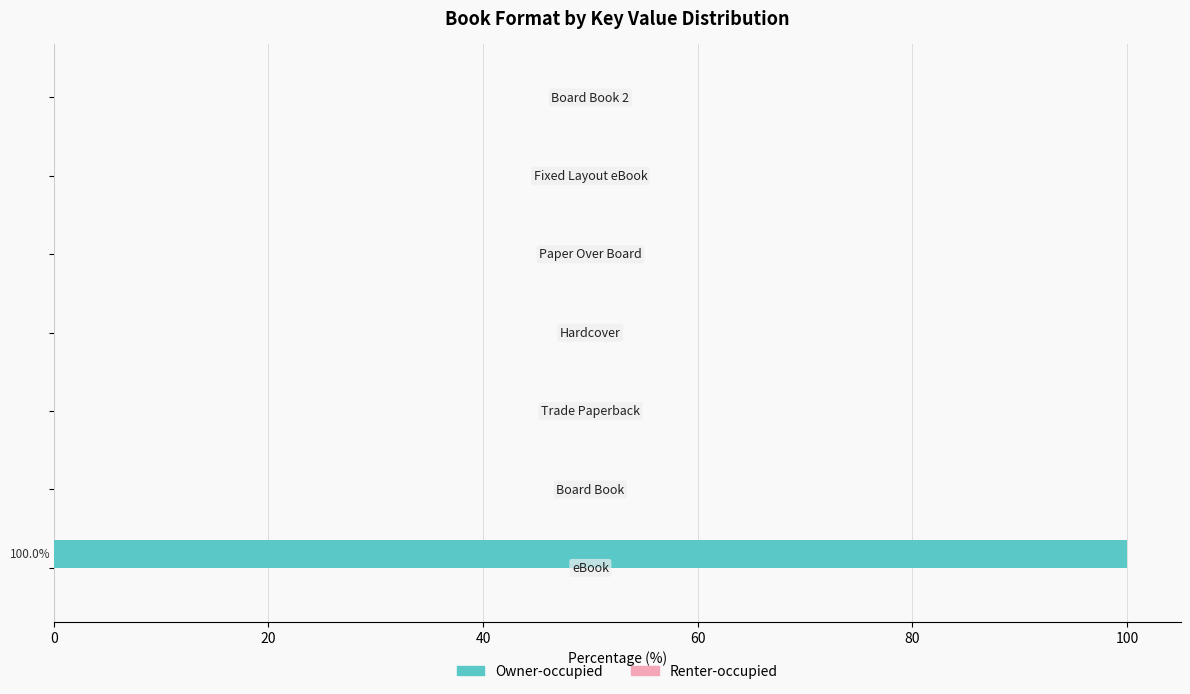

Which series has the largest total across all categories?

Owner-occupied